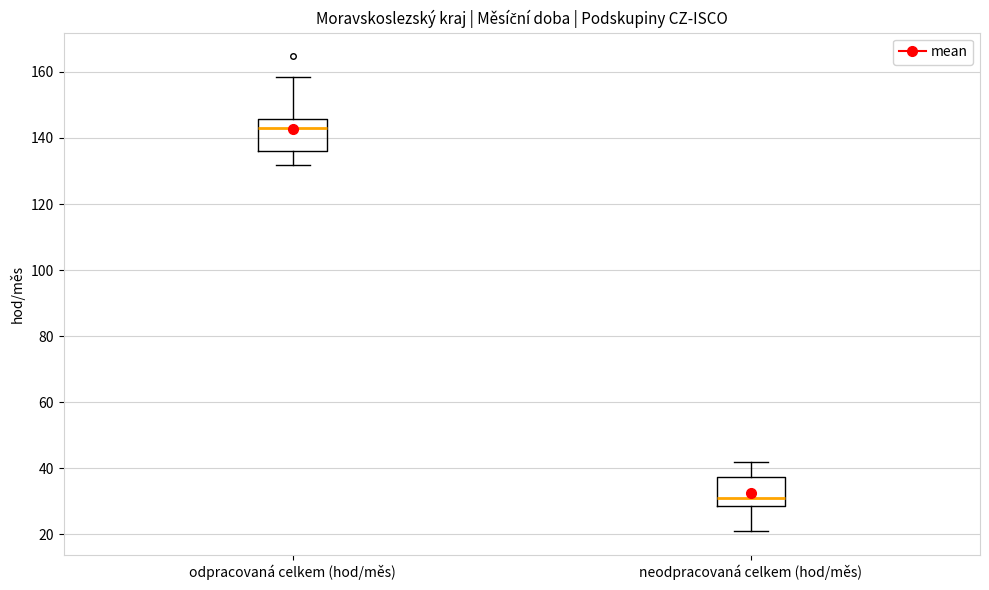

Reading left to right, read every box against the y-axis: the position of its median line, the range the box covers, and the ends of its whiskers. The values are not printed on the chart, so give them approximately, as read against the axis.

odpracovaná celkem (hod/měs): median 144, box 136 to 146, whiskers 132 to 158
neodpracovaná celkem (hod/měs): median 30, box 28 to 38, whiskers 20 to 42